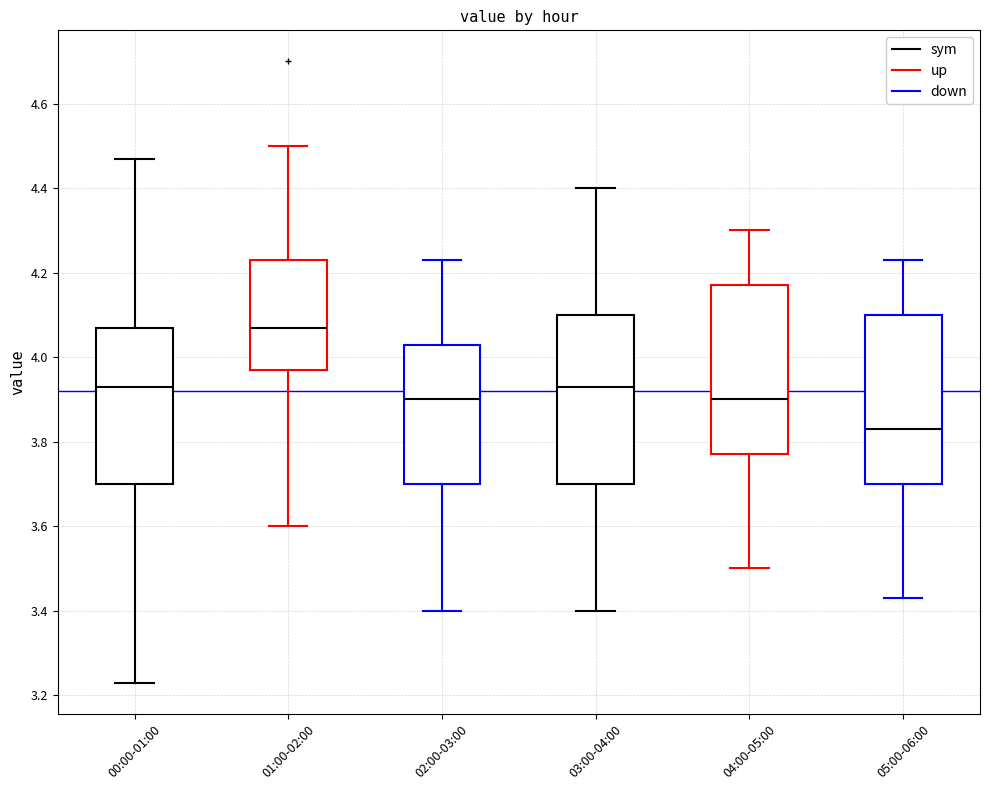

Which box has the lowest median line?

05:00-06:00